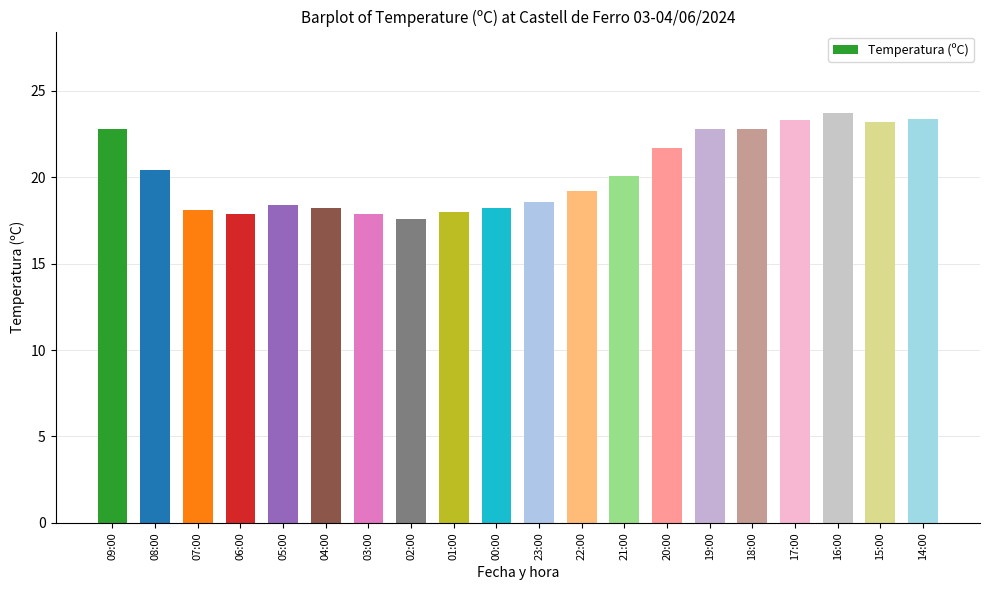

How many data points are less than 20?

10